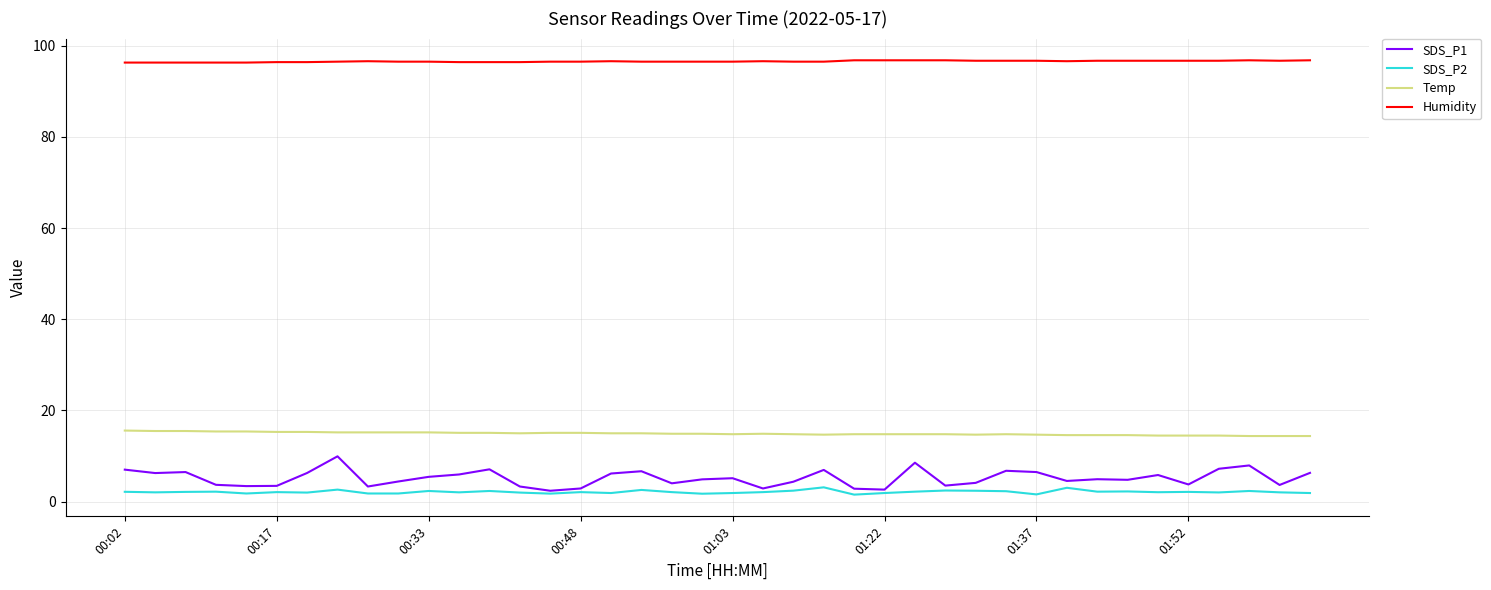

Which series has the largest range (max minus min)?

SDS_P1